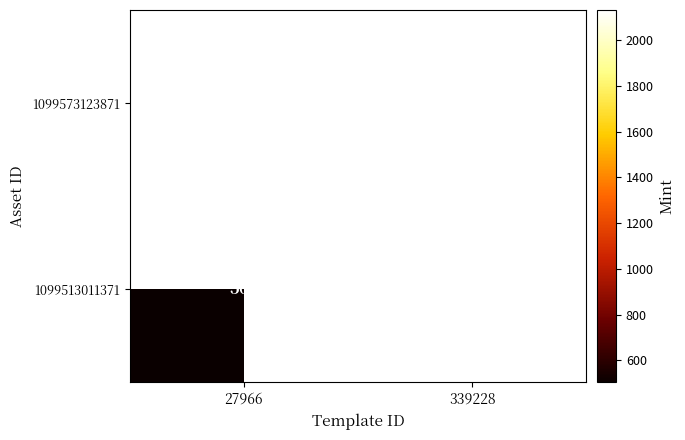

True or false: 1099573123871 has a value of 3337 at 339228.

False